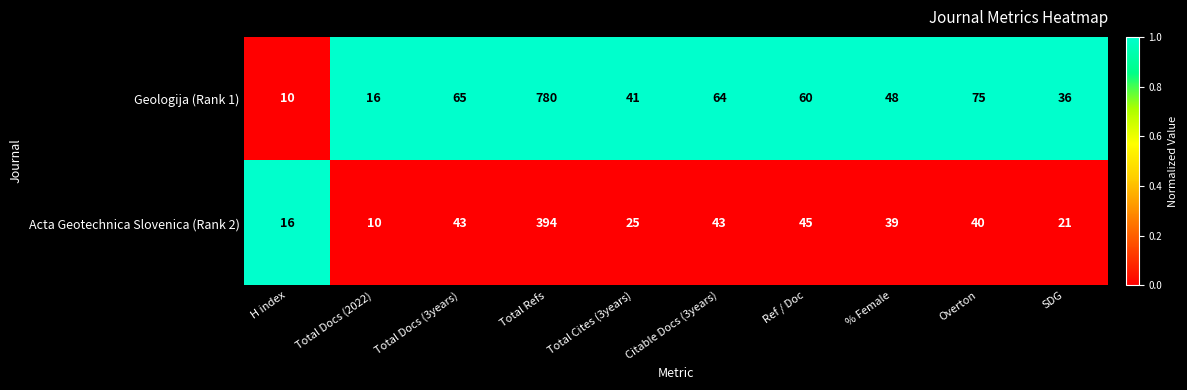

Which series has the largest range (max minus min)?

Geologija (Rank 1)